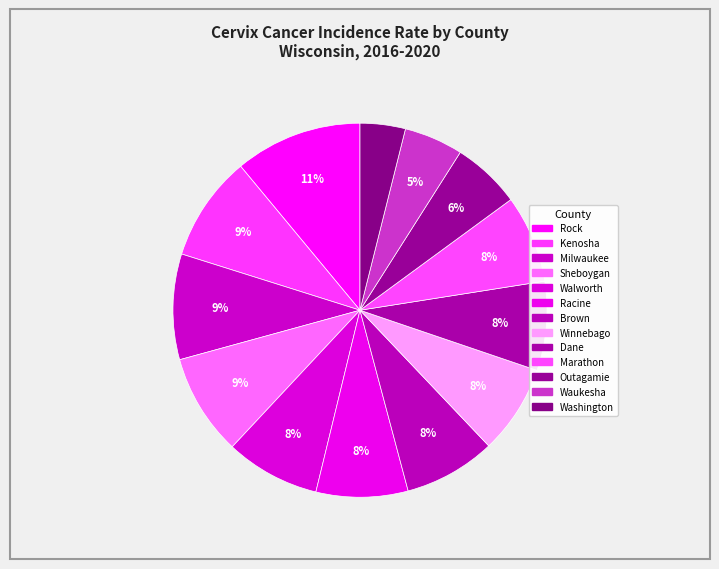

What percentage is NOT represented by Washington?

96.1%